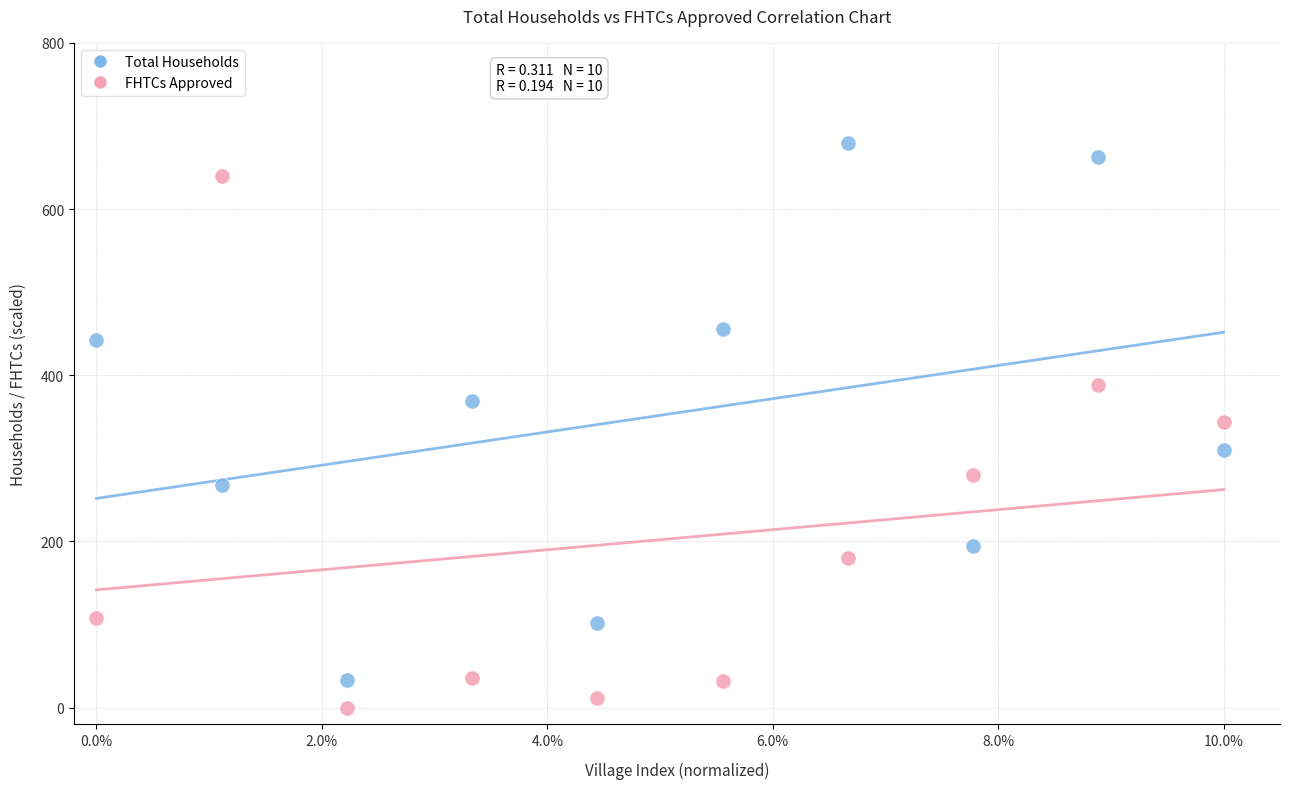

Which series reaches the minimum Y coordinate?

FHTCs Approved